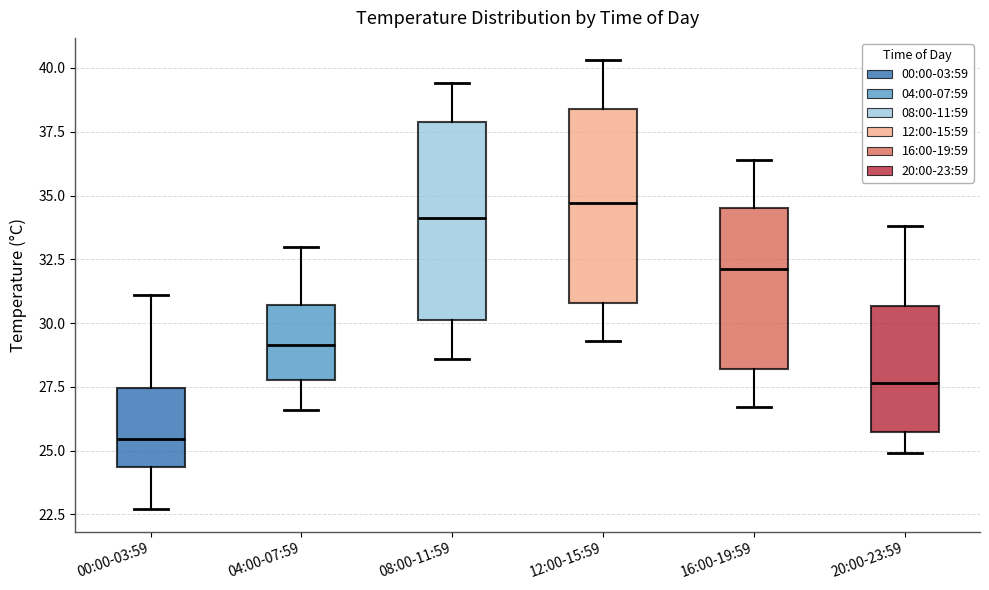

Where is the upper edge of the box for 16:00-19:59 on the y-axis? The values are not printed on the chart, so give them approximately, as read against the axis.

34.5